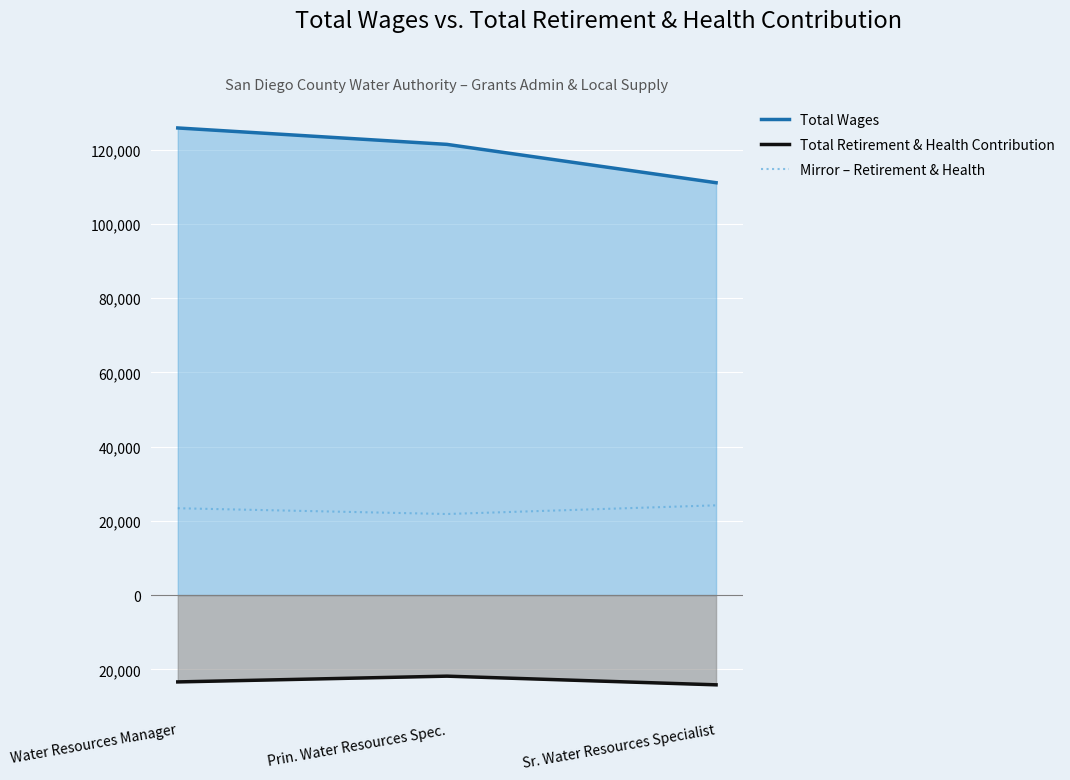

The value of Total Wages at Water Resources Manager is 125872. True or false?

True